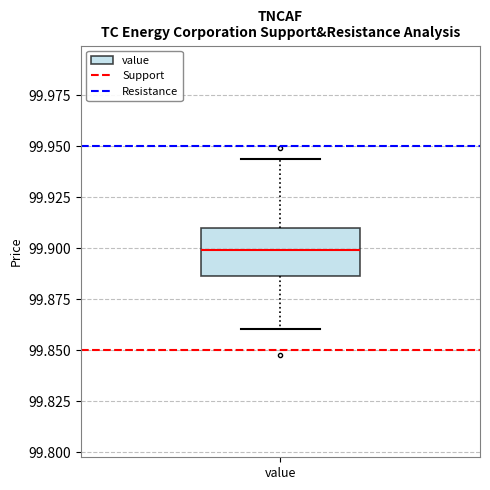

Transcribe this box plot: give where the median line is, the range the box spans, and where the two whiskers end, as read against the y-axis. The values are not printed on the chart, so give them approximately, as read against the axis.

median 99.900, box 99.885 to 99.910, whiskers 99.860 to 99.945